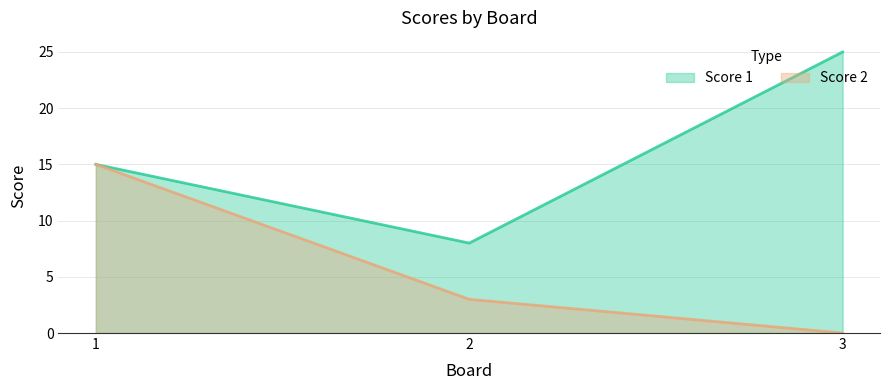

Read the Score 2 value at 1.

15